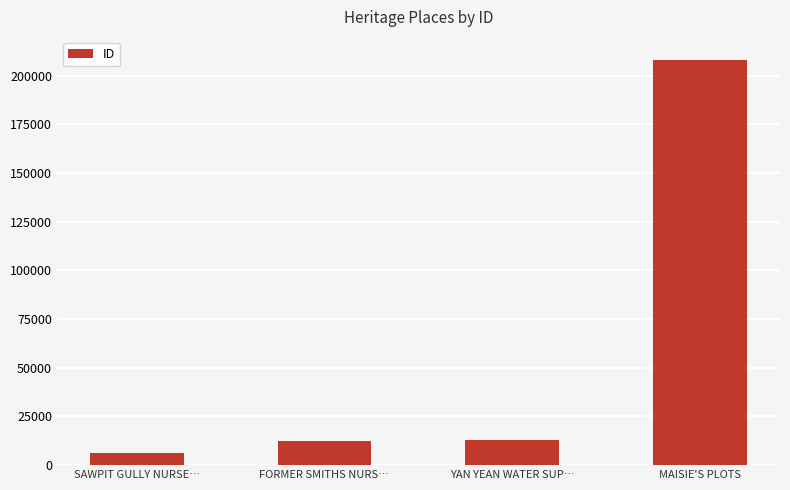

The chart shows a value of 334128 at MAISIE'S PLOTS. True or false?

False